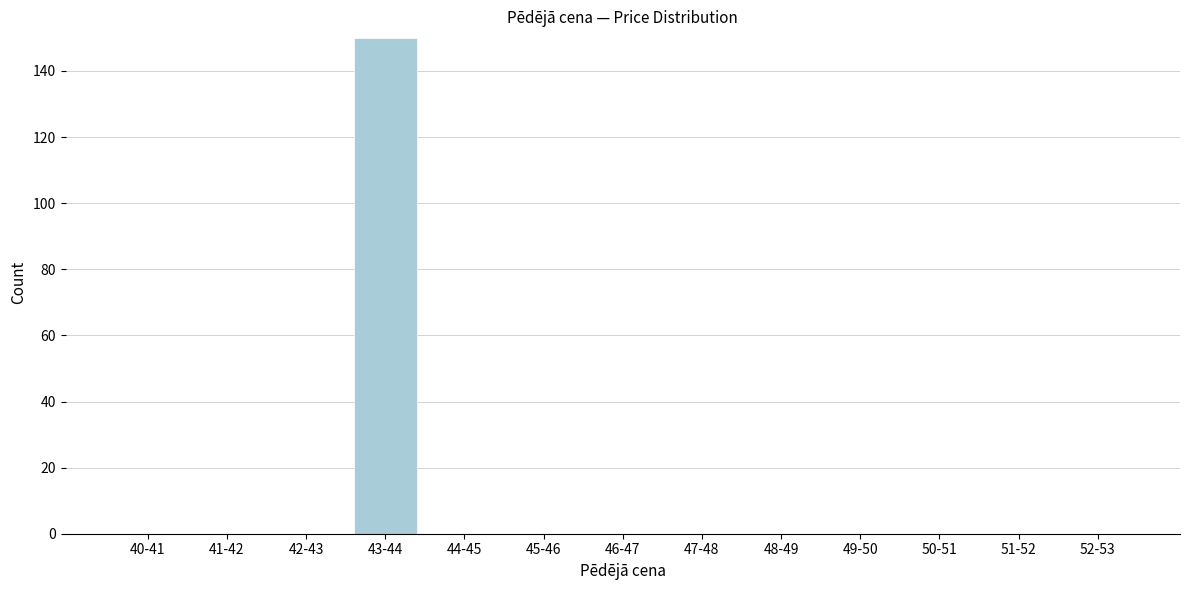

Reading right to left, transcribe all the data shown in this chart.

52-53=0	51-52=0	50-51=0	49-50=0	48-49=0	47-48=0	46-47=0	45-46=0	44-45=0	43-44=150	42-43=0	41-42=0	40-41=0